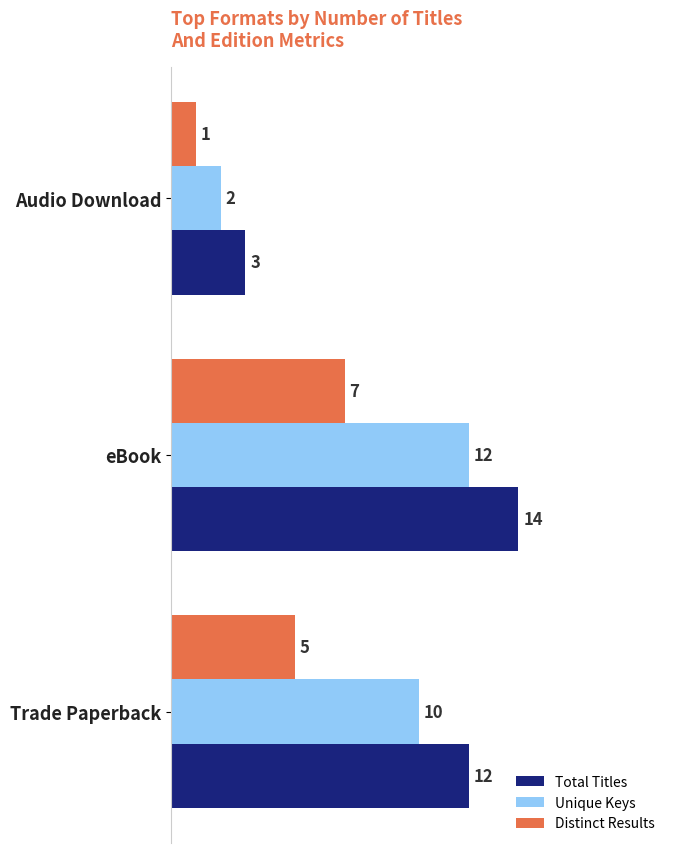

At which label is Unique Keys closest to 7?

Trade Paperback